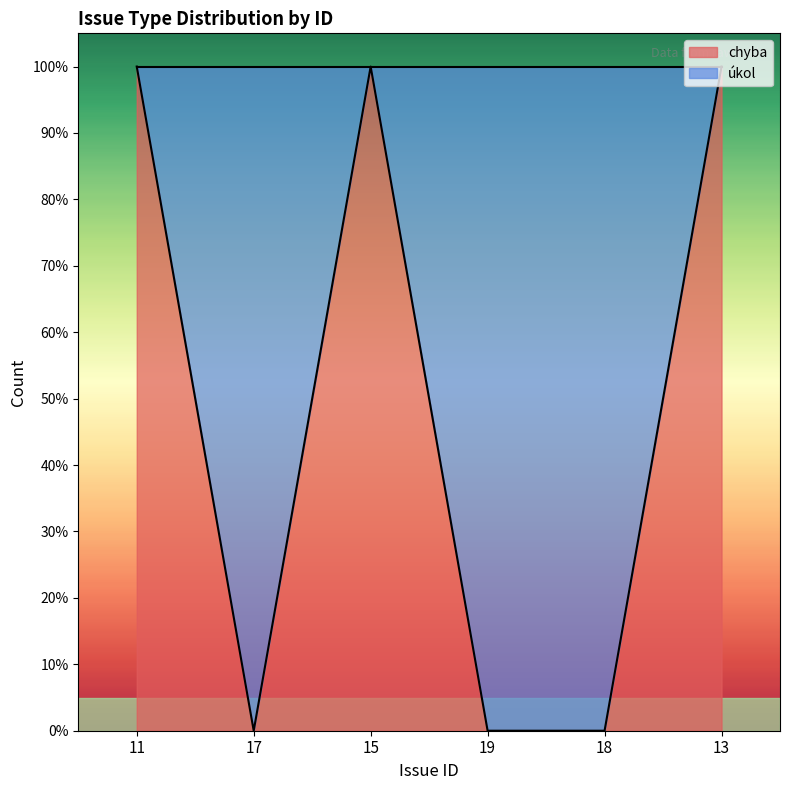

Reading left to right, transcribe all the data shown in this chart.

1	0	1	0	0	1